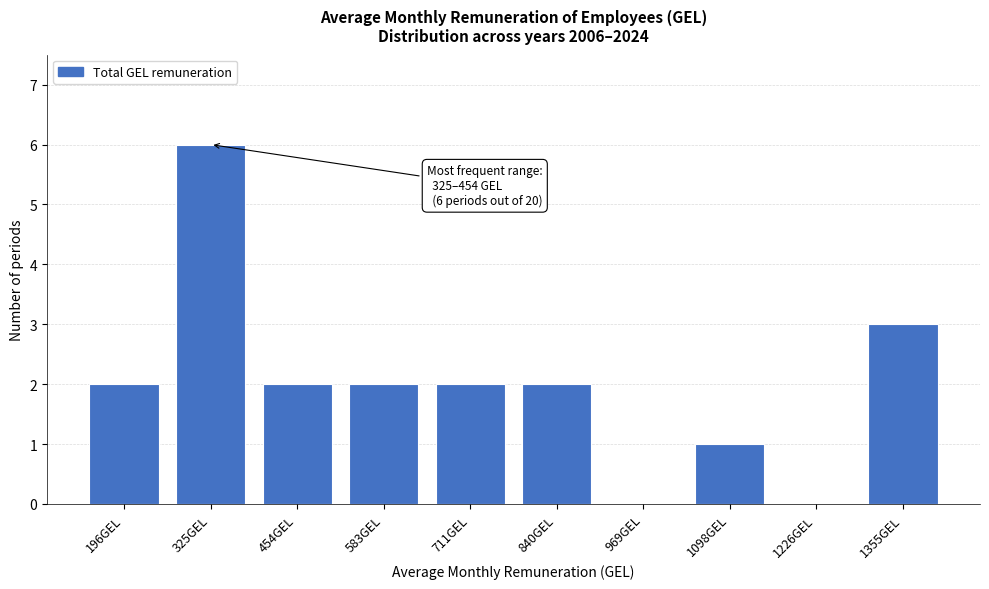

Reading right to left, transcribe all the data shown in this chart.

1355GEL=3	1226GEL=0	1098GEL=1	969GEL=0	840GEL=2	711GEL=2	583GEL=2	454GEL=2	325GEL=6	196GEL=2